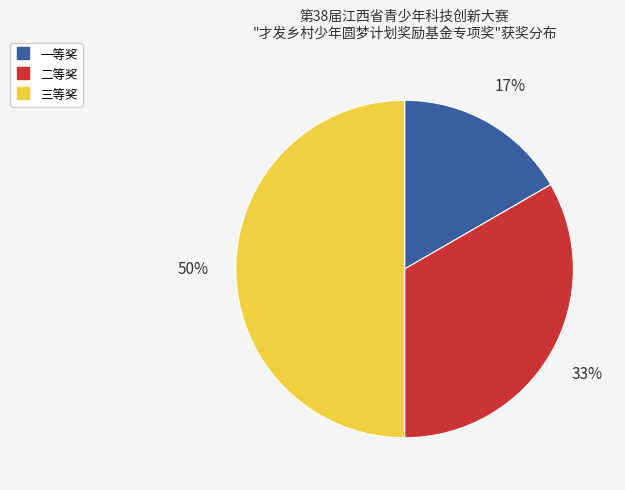

Is the sum of 三等奖 and 二等奖 greater than half?

Yes